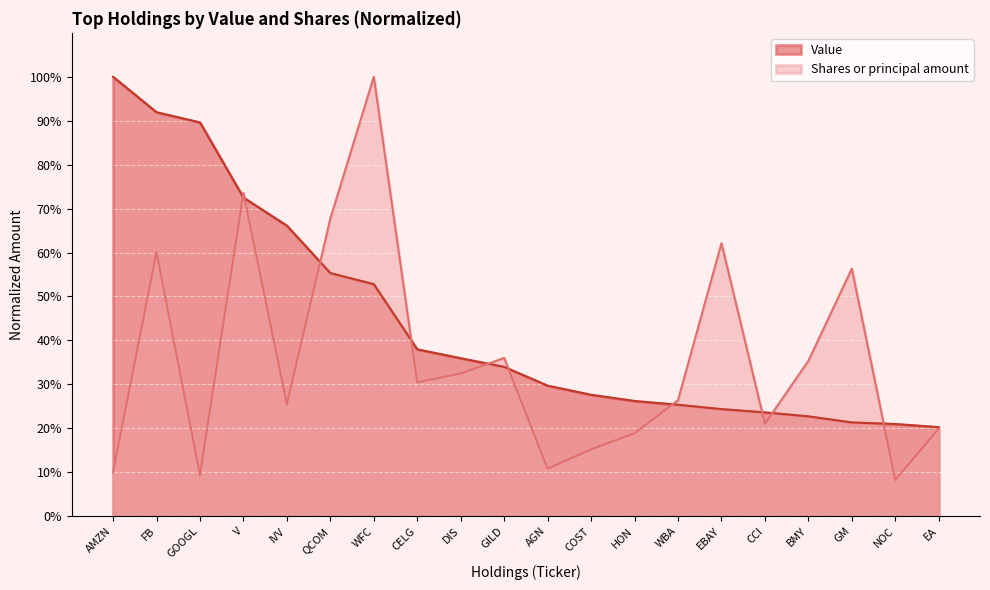

Read the Shares or principal amount value at FB.

0.6